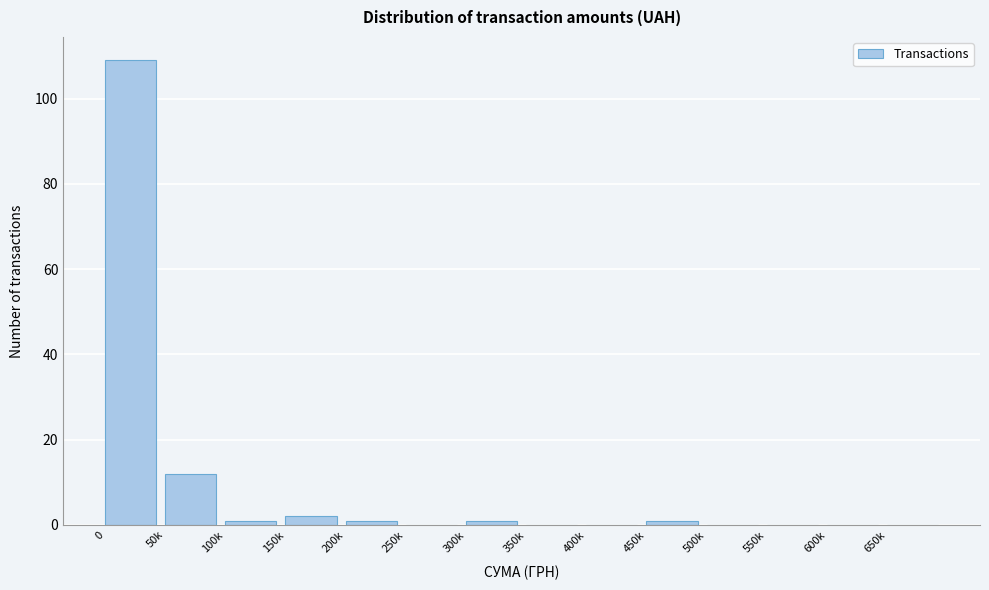

Reading left to right, what are all the values shown in this chart?

0=109	50k=12	100k=1	150k=2	200k=1	250k=0	300k=1	350k=0	400k=0	450k=1	500k=0	550k=0	600k=0	650k=0